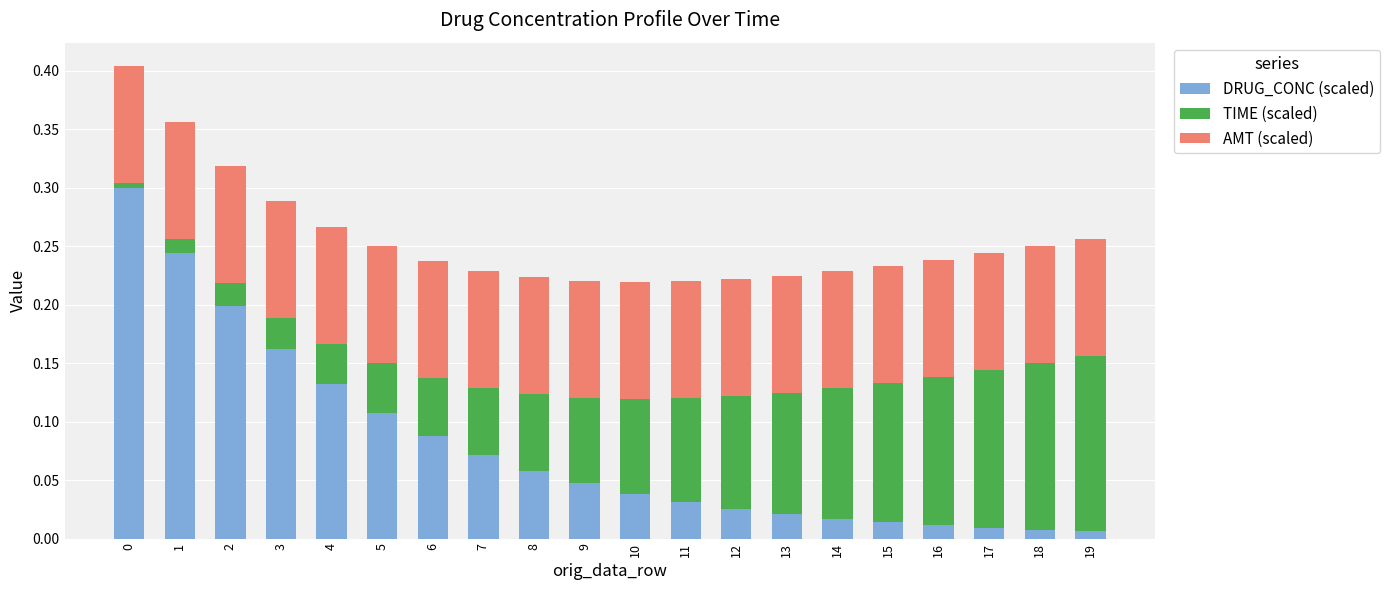

The DRUG_CONC (scaled) series shows 0.1 at 10. True or false?

False